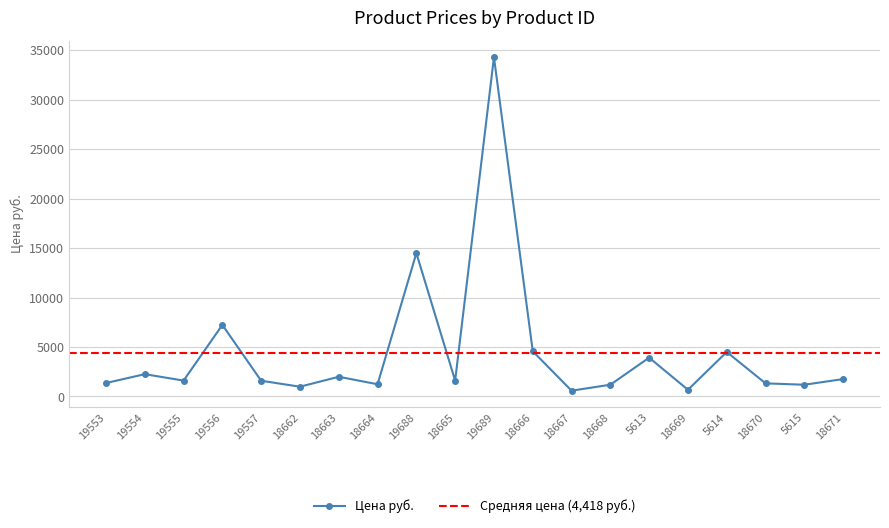

What is the difference between the second highest and second lowest values?

13804.2